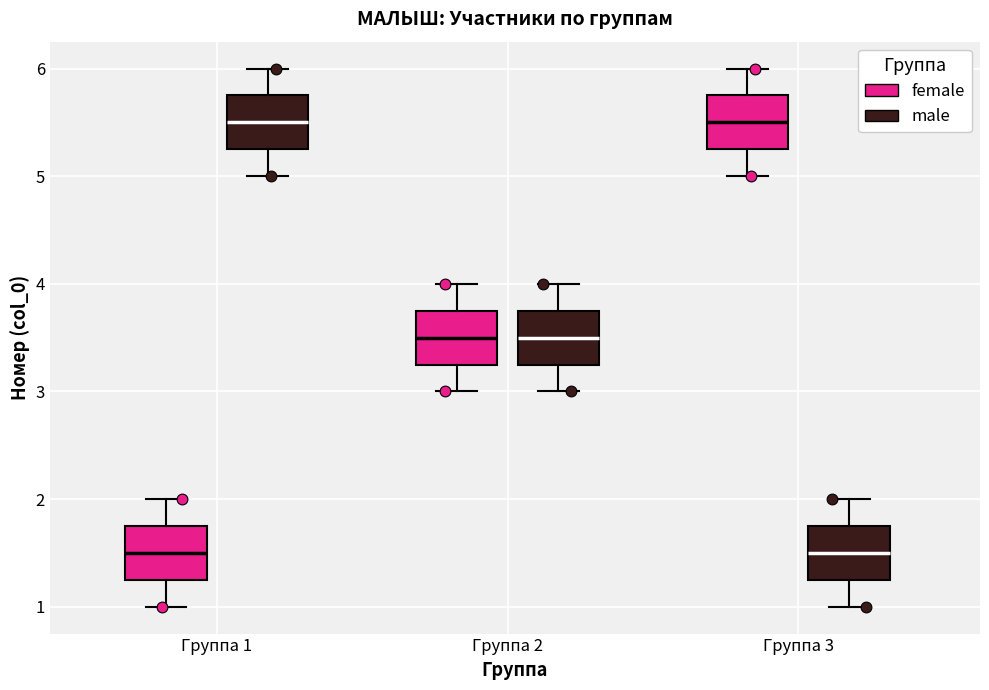

Reading left to right, read every box against the y-axis: the position of its median line, the range the box covers, and the ends of its whiskers. The values are not printed on the chart, so give them approximately, as read against the axis.

Группа 1 (female): median 1.5, box 1.3 to 1.8, whiskers 1.0 to 2.0
Группа 1 (male): median 5.5, box 5.3 to 5.8, whiskers 5.0 to 6.0
Группа 2 (female): median 3.5, box 3.3 to 3.8, whiskers 3.0 to 4.0
Группа 2 (male): median 3.5, box 3.3 to 3.8, whiskers 3.0 to 4.0
Группа 3 (female): median 5.5, box 5.3 to 5.8, whiskers 5.0 to 6.0
Группа 3 (male): median 1.5, box 1.3 to 1.8, whiskers 1.0 to 2.0